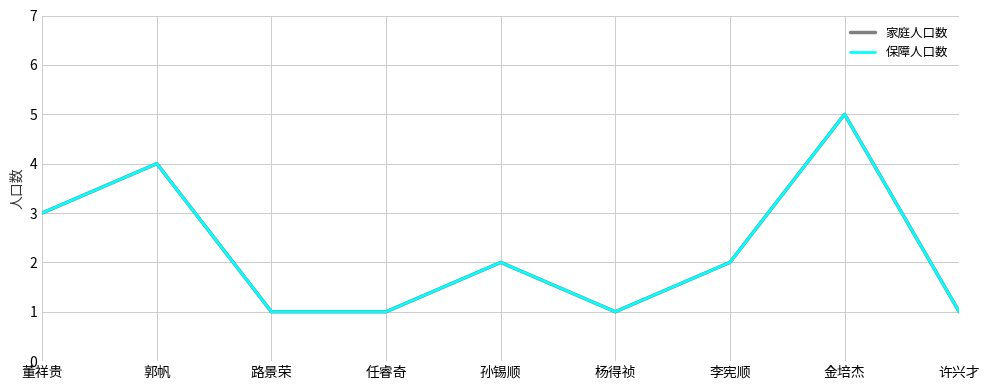

Does the chart display data point markers on the line(s)?

No